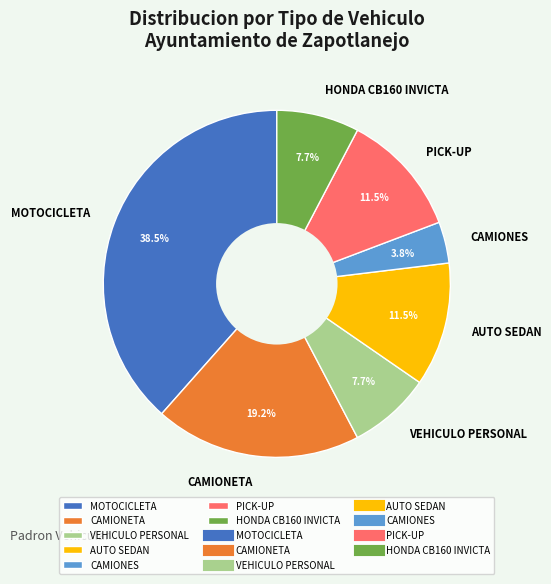

Which slice is the smallest?

CAMIONES